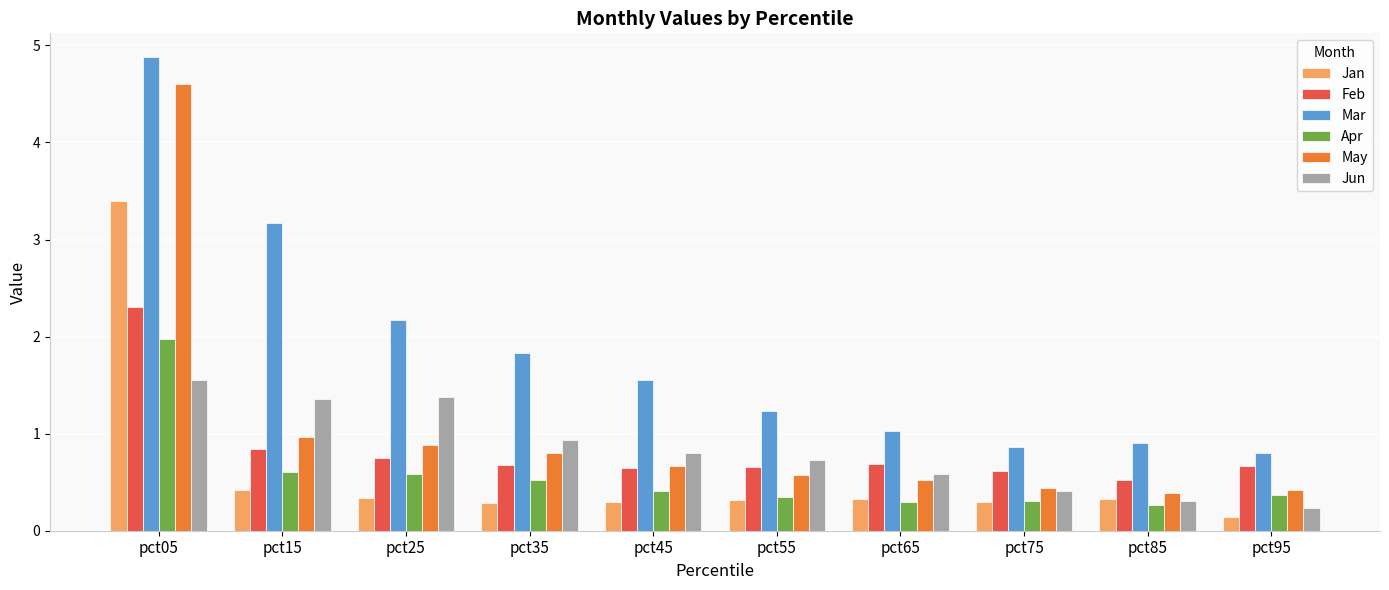

How many groups of bars are there?

10